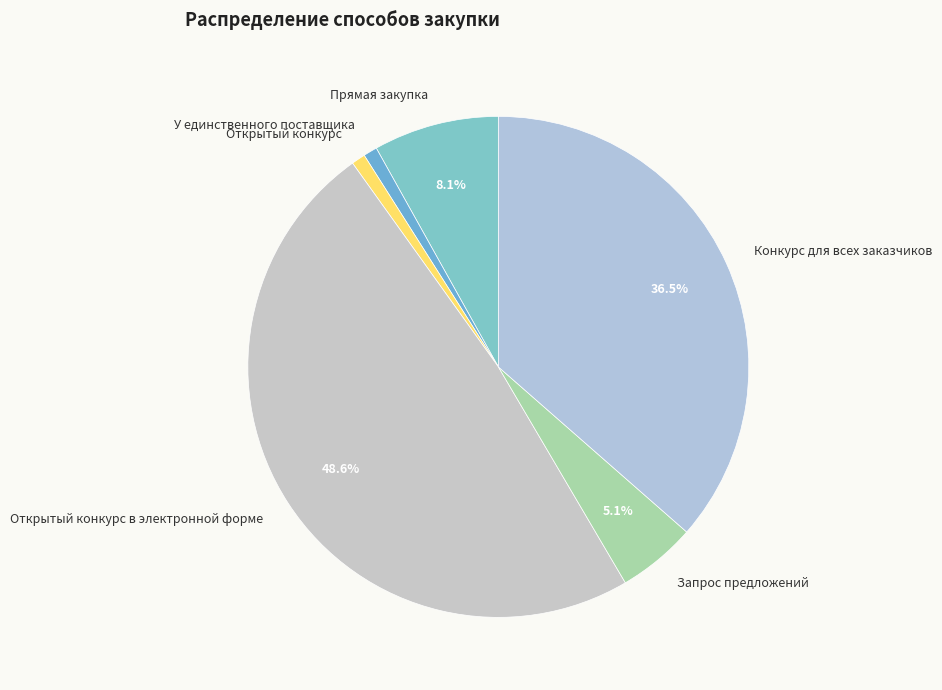

Does any single category account for the majority?

No